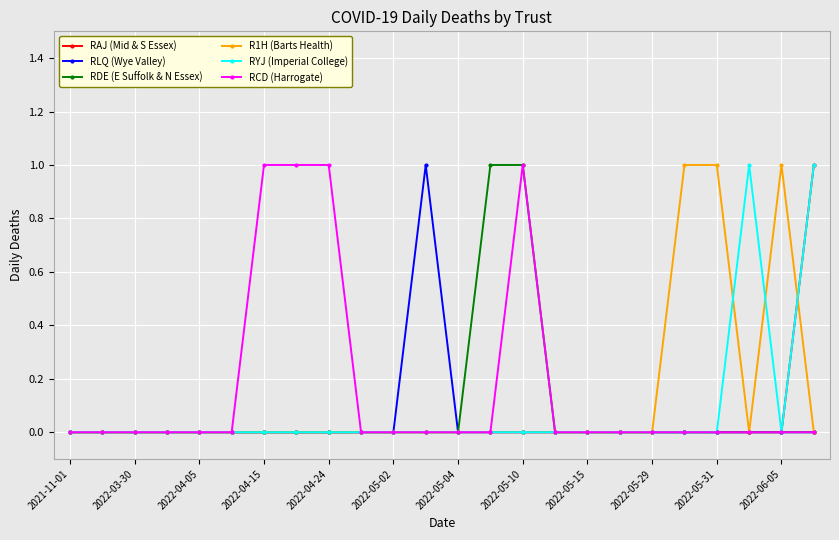

True or false: RYJ (Imperial College) has more than 0 interior local peaks.

True